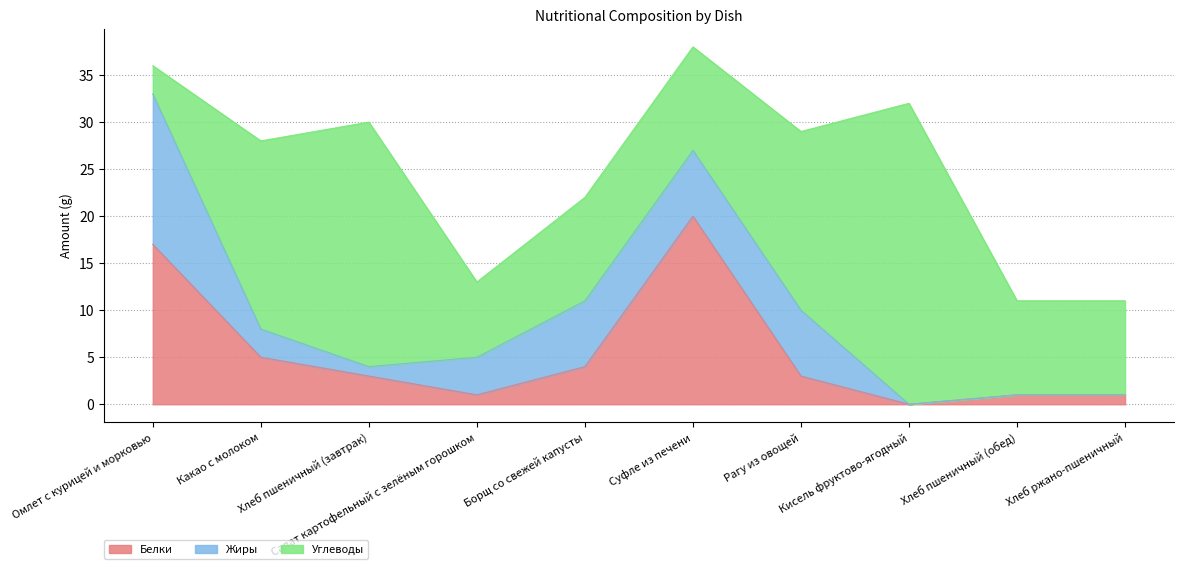

Reading left to right, list all the values displayed in this chart.

Белки: 17	5	3	1	4	20	3	0	1	1
Жиры: 16	3	1	4	7	7	7	0	0	0
Углеводы: 3	20	26	8	11	11	19	32	10	10